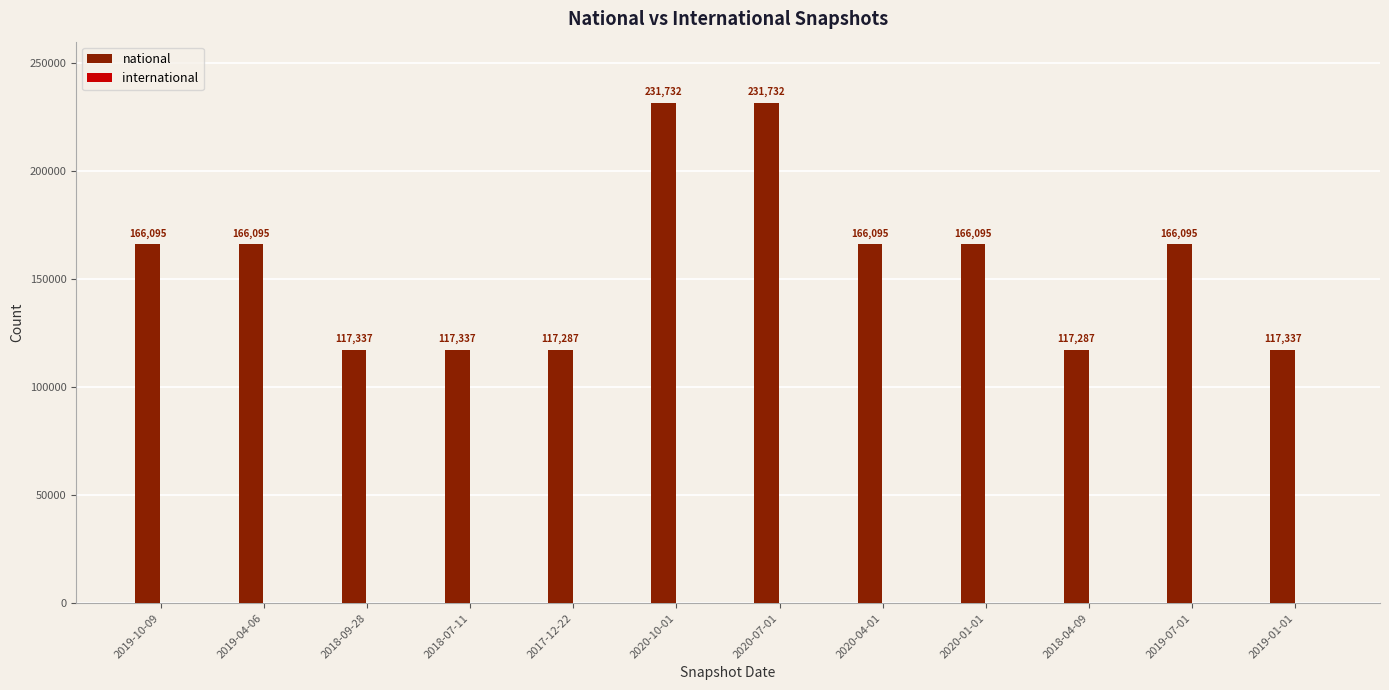

The chart shows a value of 45339 at 2020-04-01. True or false?

False